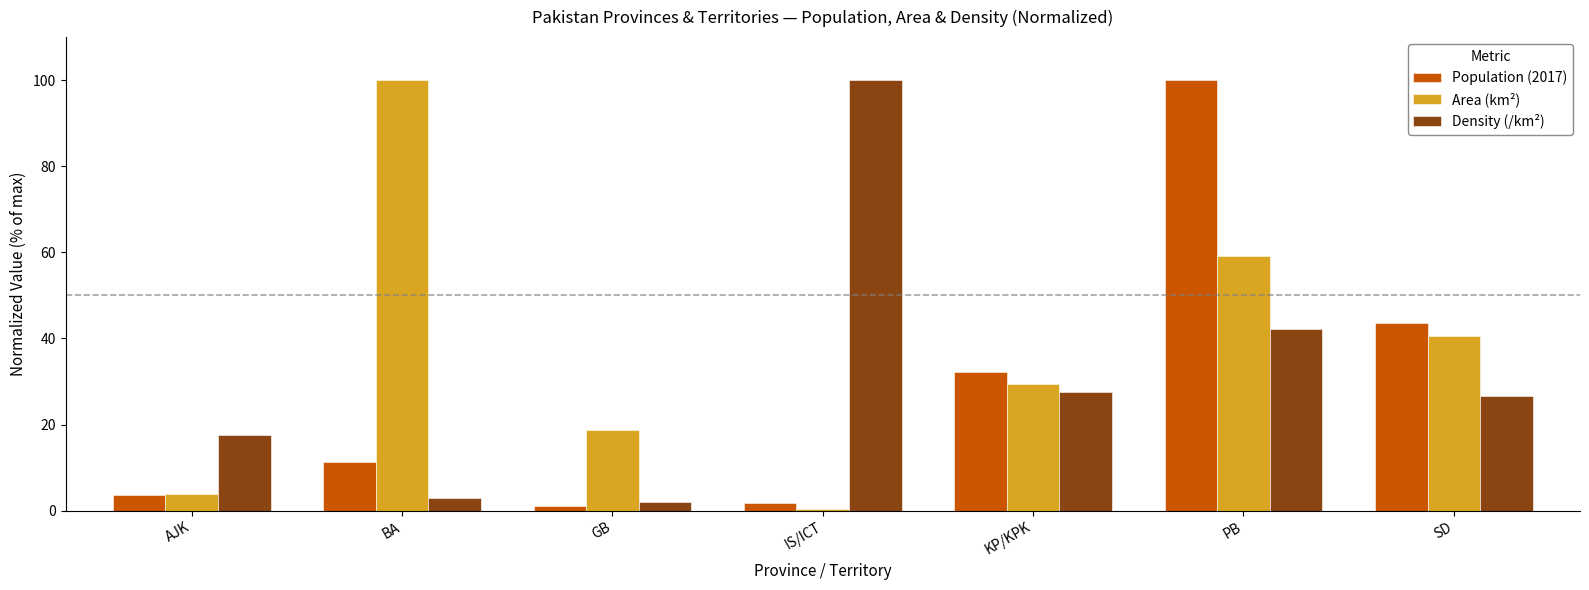

Reading right to left, what are all the values shown in this chart?

Population (2017): 43.5	100.0	32.3	1.8	1.1	11.2	3.7
Area (km²): 40.6	59.1	29.3	0.3	18.7	100.0	3.8
Density (/km²): 26.7	42.1	27.5	100.0	2.0	3.0	17.6